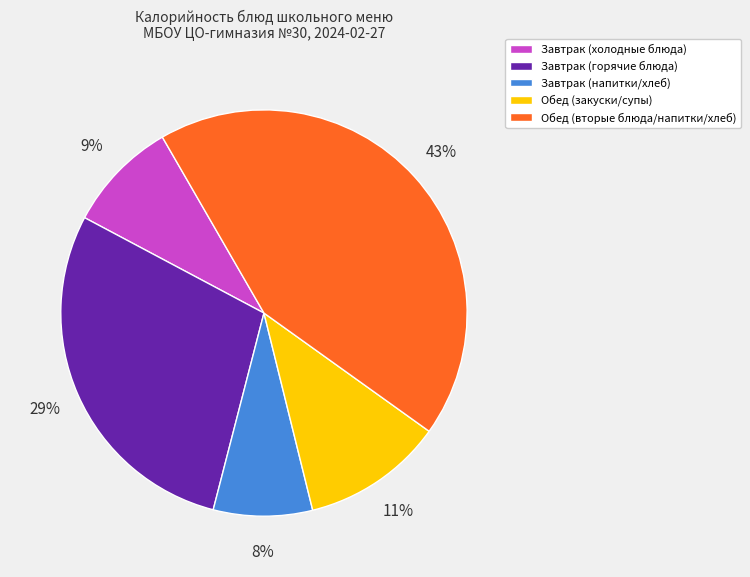

Is there a majority slice in this chart?

No